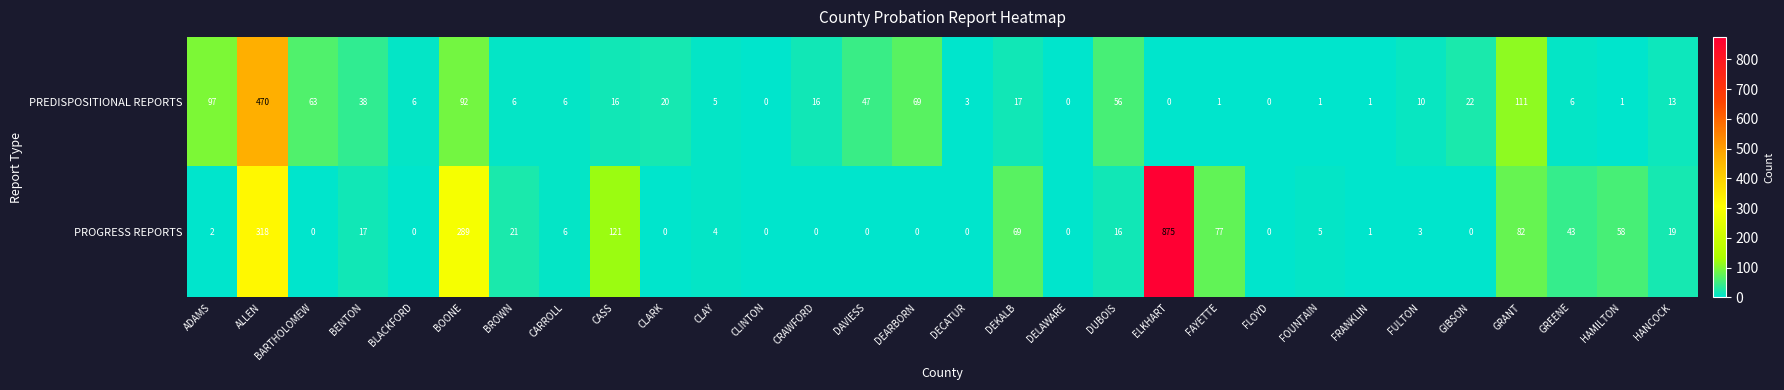

Between CLARK and DELAWARE, which series saw the biggest shift?

PREDISPOSITIONAL REPORTS